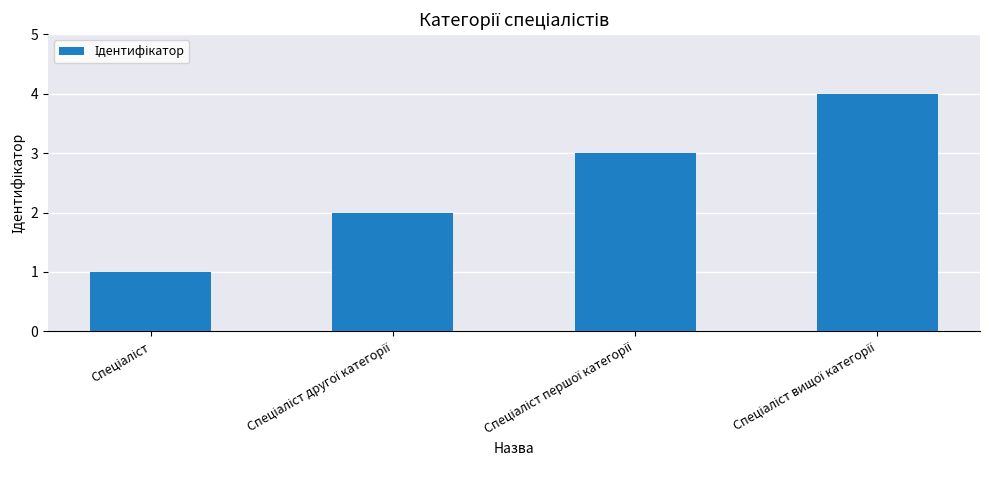

What is the sum of all values?

10